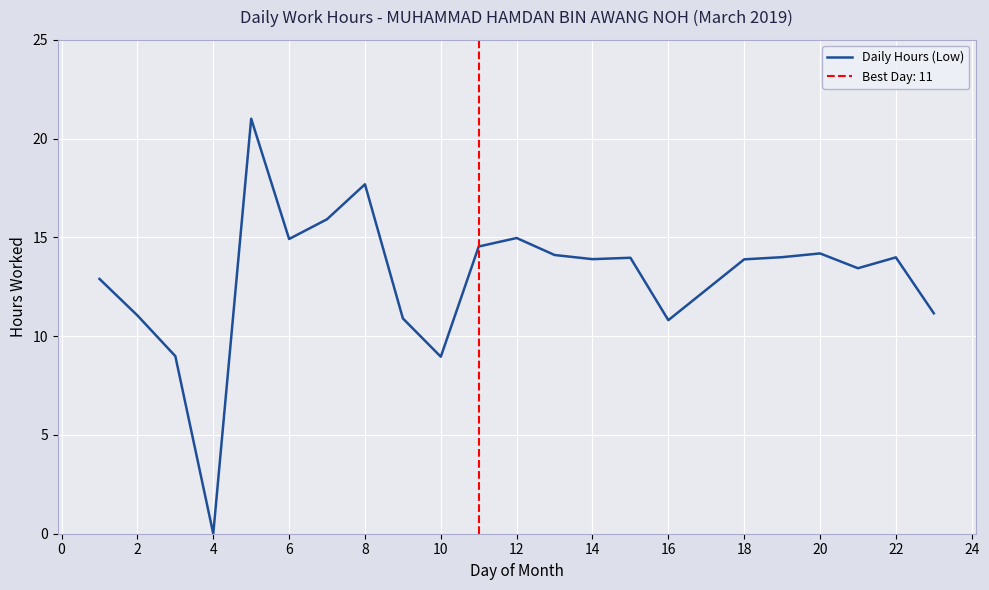

Does the chart display data point markers on the line(s)?

No